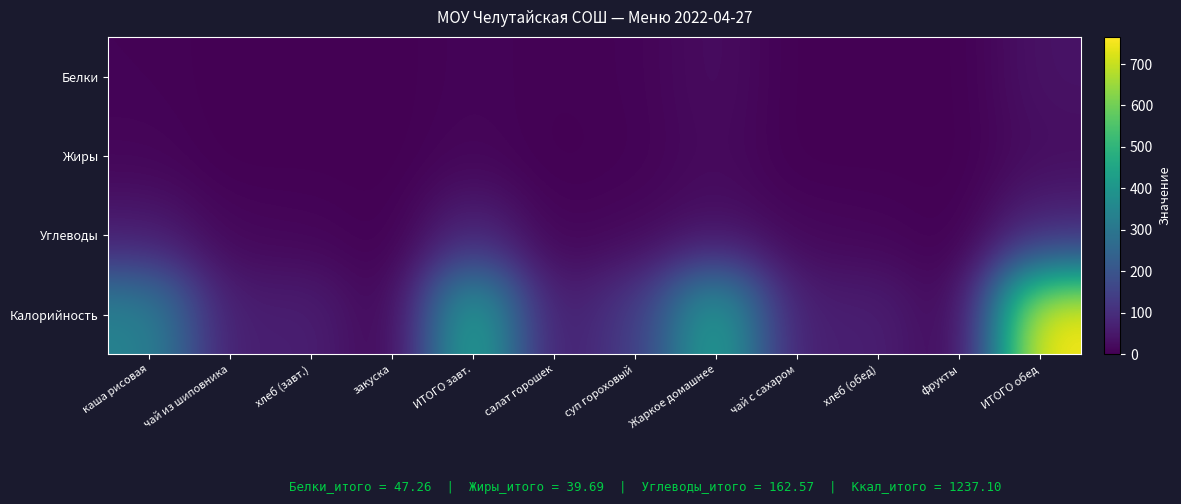

Reading right to left, list all the values displayed in this chart.

Белки: ИТОГО обед=38.4	фрукты=0.0	хлеб (обед)=2.7	чай с сахаром=0.1	Жаркое домашнее=26.4	суп гороховый=6.0	салат горошек=3.2	ИТОГО завт.=8.8	закуска=0.0	хлеб (завт.)=2.7	чай из шиповника=0.2	каша рисовая=6.0
Жиры: ИТОГО обед=27.3	фрукты=0.0	хлеб (обед)=1.1	чай с сахаром=0.0	Жаркое домашнее=21.6	суп гороховый=4.6	салат горошек=0.0	ИТОГО завт.=12.4	закуска=0.0	хлеб (завт.)=1.1	чай из шиповника=0.1	каша рисовая=11.2
Углеводы: ИТОГО обед=83.3	фрукты=0.0	хлеб (обед)=10.9	чай с сахаром=15.0	Жаркое домашнее=33.6	суп гороховый=15.6	салат горошек=8.2	ИТОГО завт.=79.3	закуска=0.0	хлеб (завт.)=10.9	чай из шиповника=13.4	каша рисовая=55.0
Калорийность: ИТОГО обед=765.5	фрукты=0.0	хлеб (обед)=68.5	чай с сахаром=60.0	Жаркое домашнее=456.0	суп гороховый=127.9	салат горошек=53.1	ИТОГО завт.=471.6	закуска=0.0	хлеб (завт.)=68.5	чай из шиповника=58.1	каша рисовая=345.0